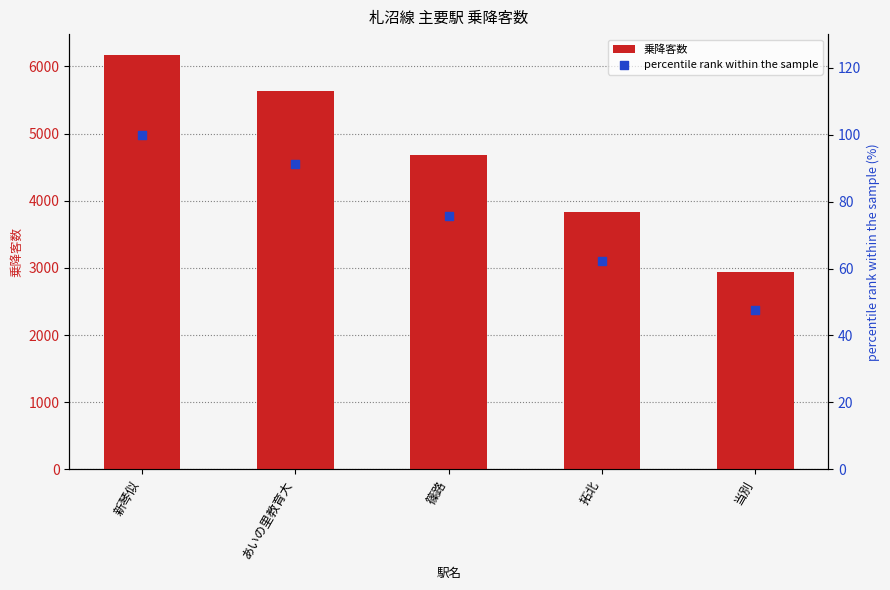

What are all the series names shown in the legend?

乗降客数, percentile rank within the sample